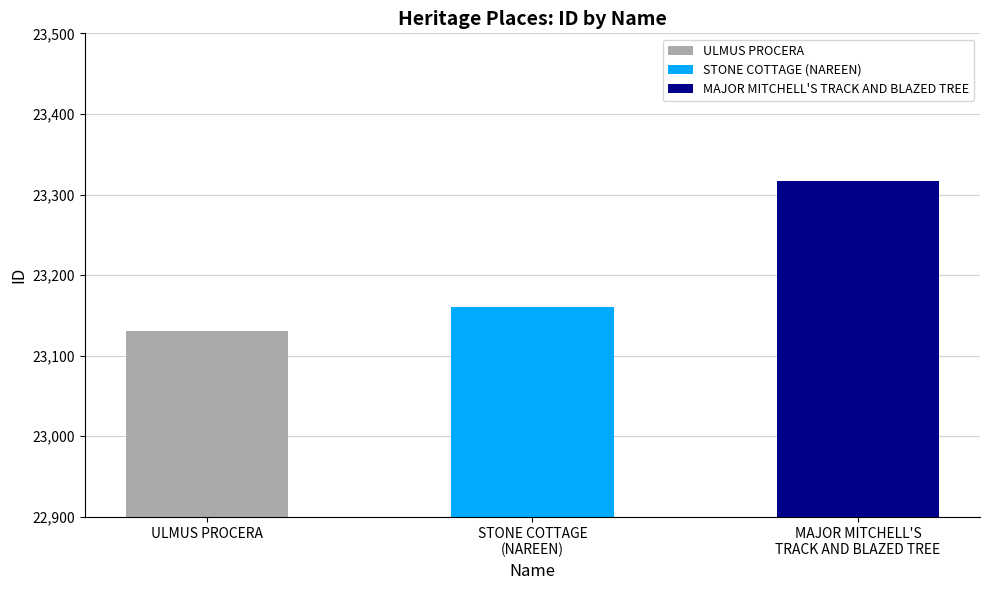

Reading right to left, what are all the values shown in this chart?

MAJOR MITCHELL'S TRACK AND BLAZED TREE=23317	STONE COTTAGE (NAREEN)=23161	ULMUS PROCERA=23131